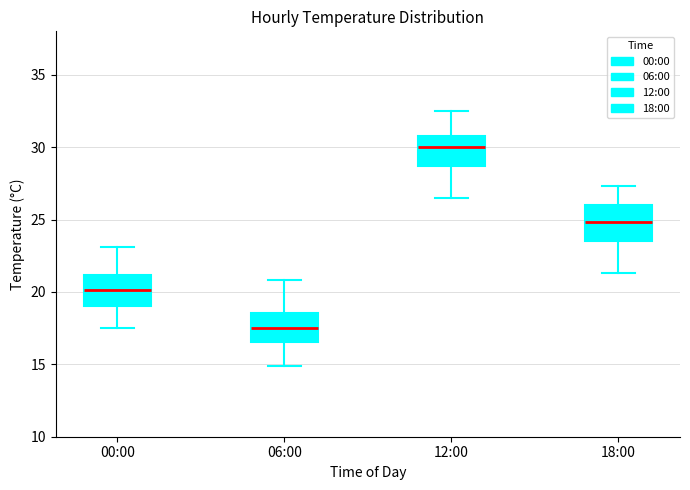

Where is the upper edge of the box for 06:00 on the y-axis? The values are not printed on the chart, so give them approximately, as read against the axis.

18.5